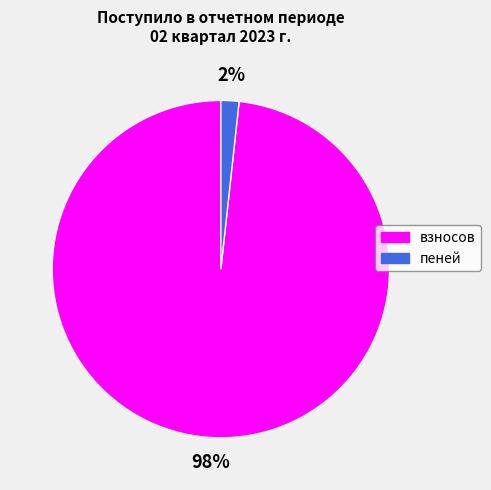

Between взносов and пеней, which is larger?

взносов